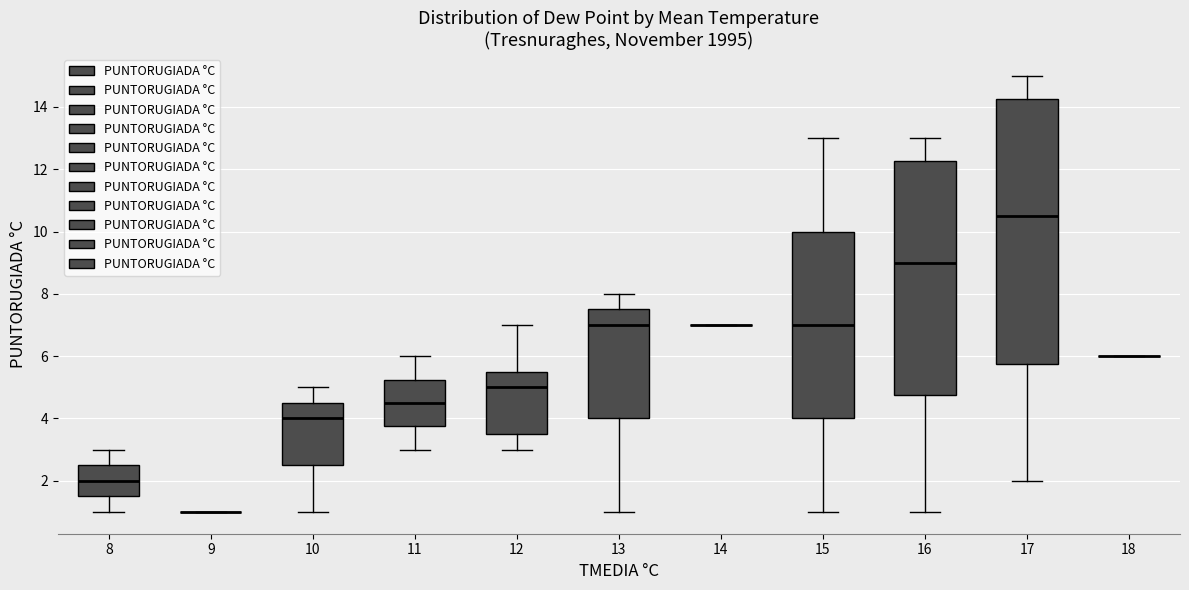

Reading left to right, read every box against the y-axis: the position of its median line, the range the box covers, and the ends of its whiskers. The values are not printed on the chart, so give them approximately, as read against the axis.

8: median 2.0, box 1.6 to 2.6, whiskers 1.0 to 3.0
9: box collapsed to a line at 1.0, whiskers 1.0 to 1.0
10: median 4.0, box 2.6 to 4.6, whiskers 1.0 to 5.0
11: median 4.6, box 3.8 to 5.2, whiskers 3.0 to 6.0
12: median 5.0, box 3.6 to 5.6, whiskers 3.0 to 7.0
13: median 7.0, box 4.0 to 7.6, whiskers 1.0 to 8.0
14: box collapsed to a line at 7.0, whiskers 7.0 to 7.0
15: median 7.0, box 4.0 to 10.0, whiskers 1.0 to 13.0
16: median 9.0, box 4.8 to 12.2, whiskers 1.0 to 13.0
17: median 10.6, box 5.8 to 14.2, whiskers 2.0 to 15.0
18: box collapsed to a line at 6.0, whiskers 6.0 to 6.0